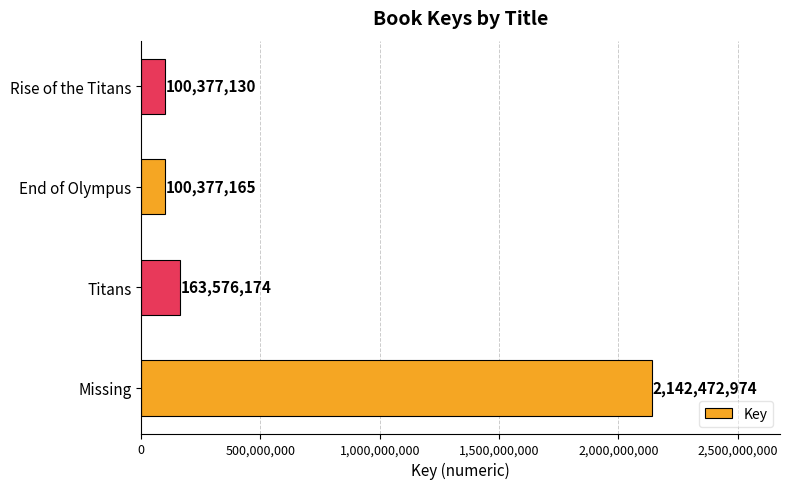

True or false: the data shows 100377130 at Rise of the Titans.

True